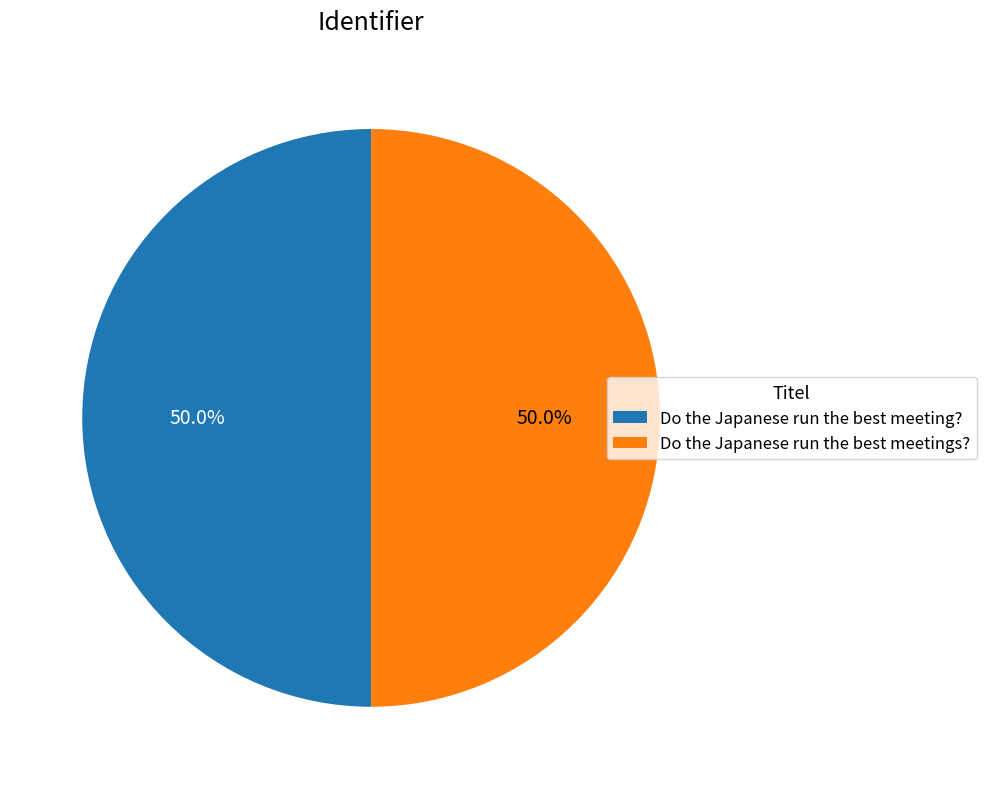

How many slices are in this pie chart?

2